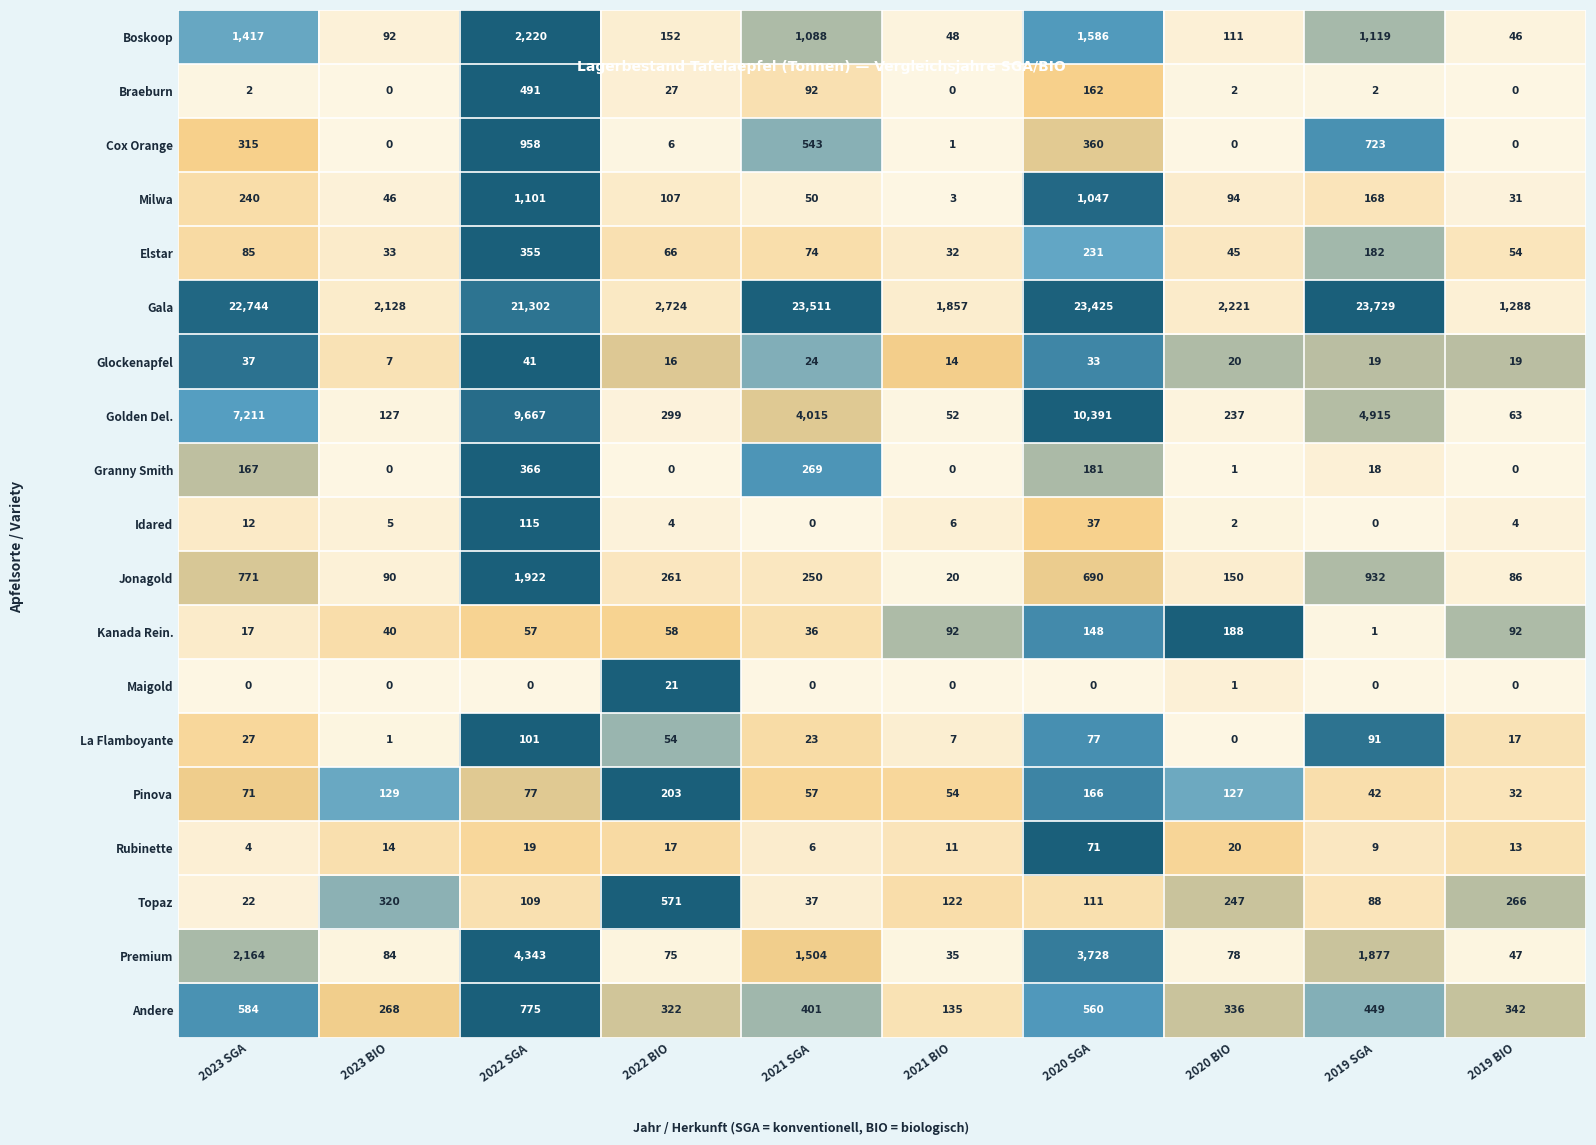

The value of Topaz at 2021 SGA is 19. True or false?

False